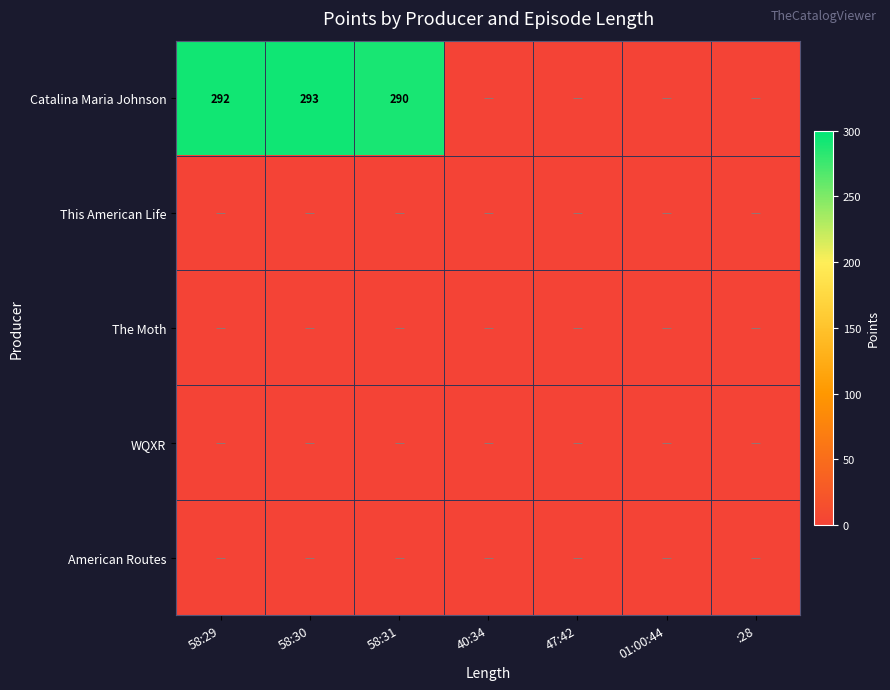

The Catalina Maria Johnson series shows 494 at 58:29. True or false?

False